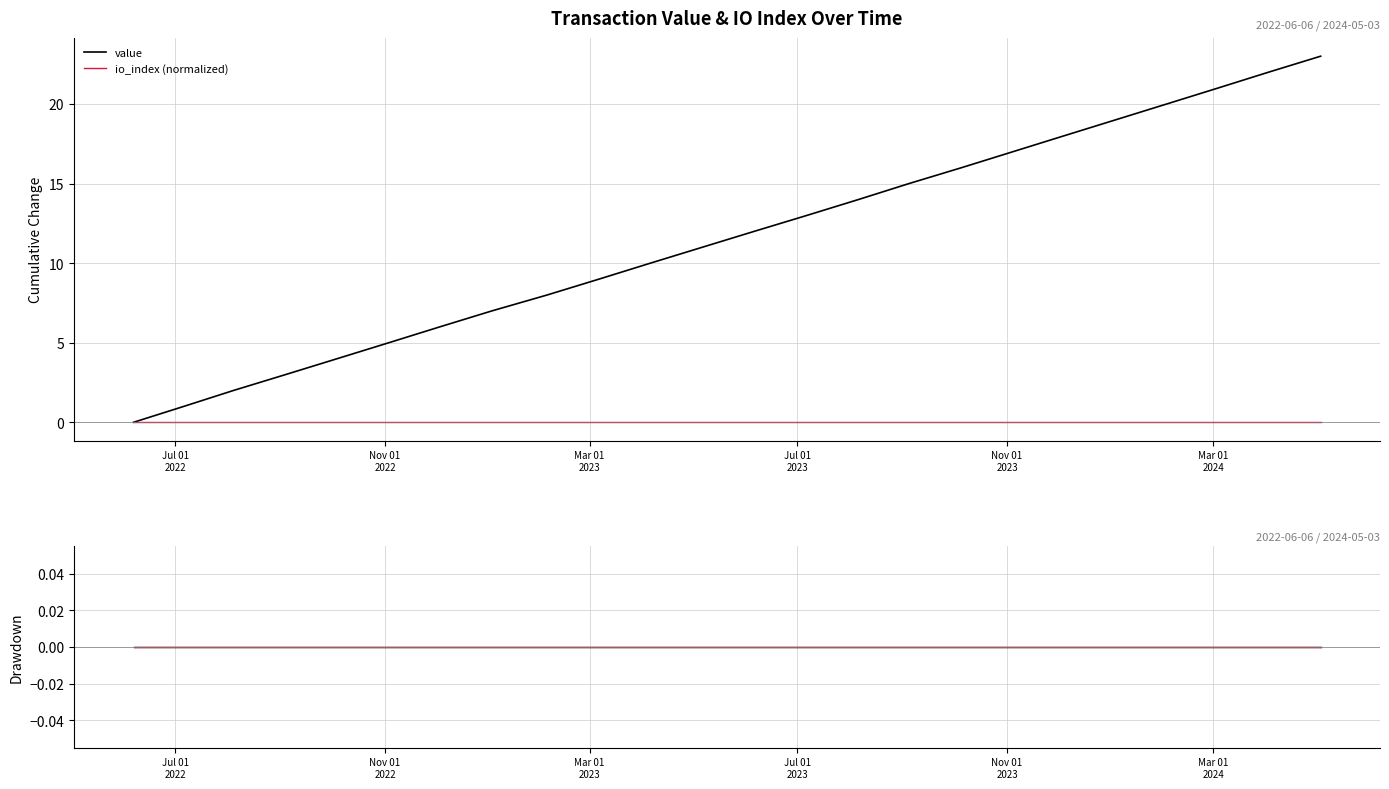

True or false: value and io_index drawdown cross at least once.

False